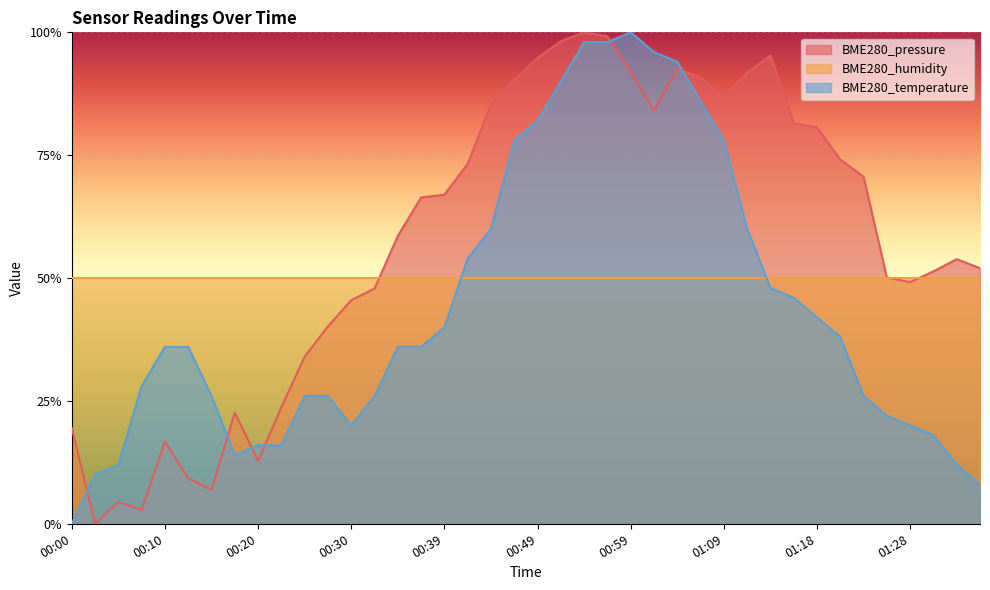

Which series has the widest spread of values?

BME280_pressure